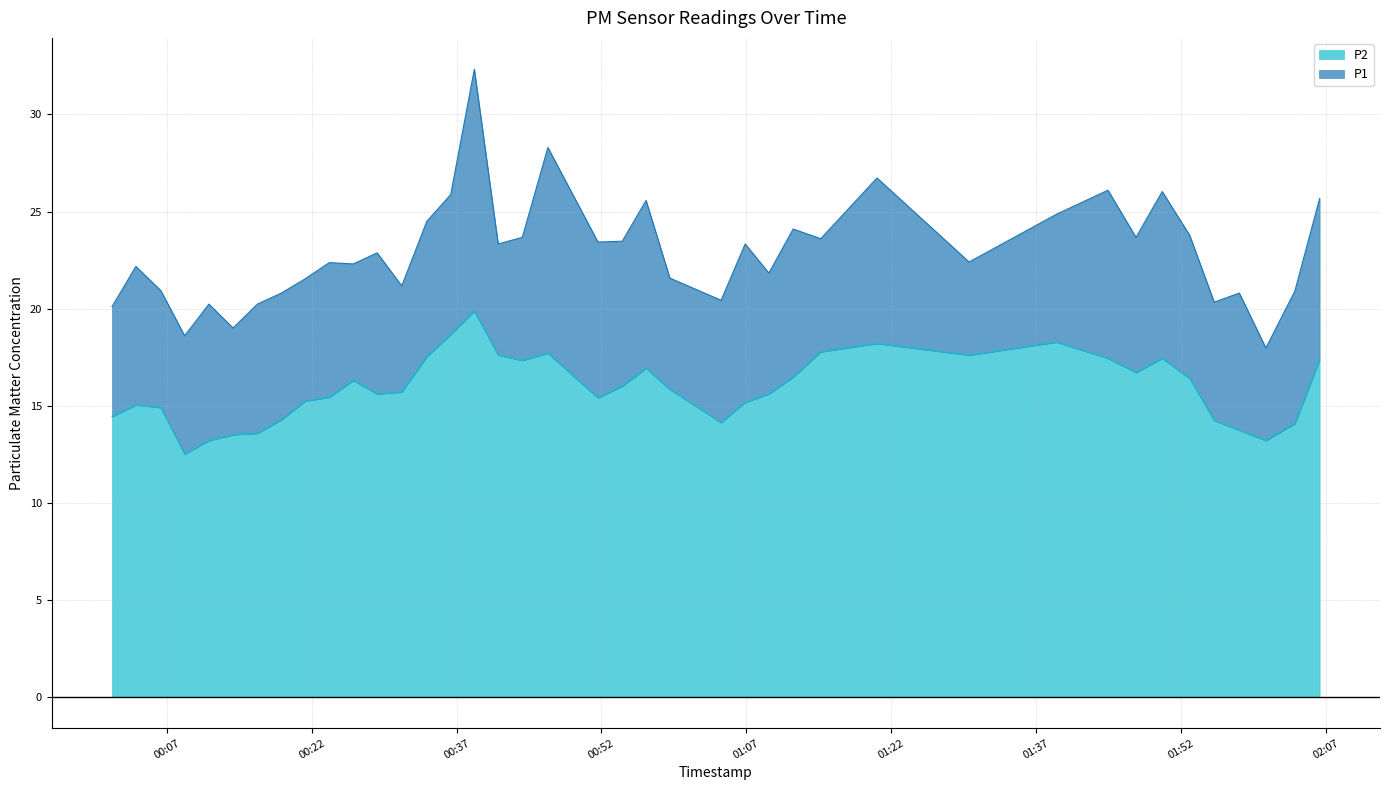

How many data points in P2 are less than 15?

12